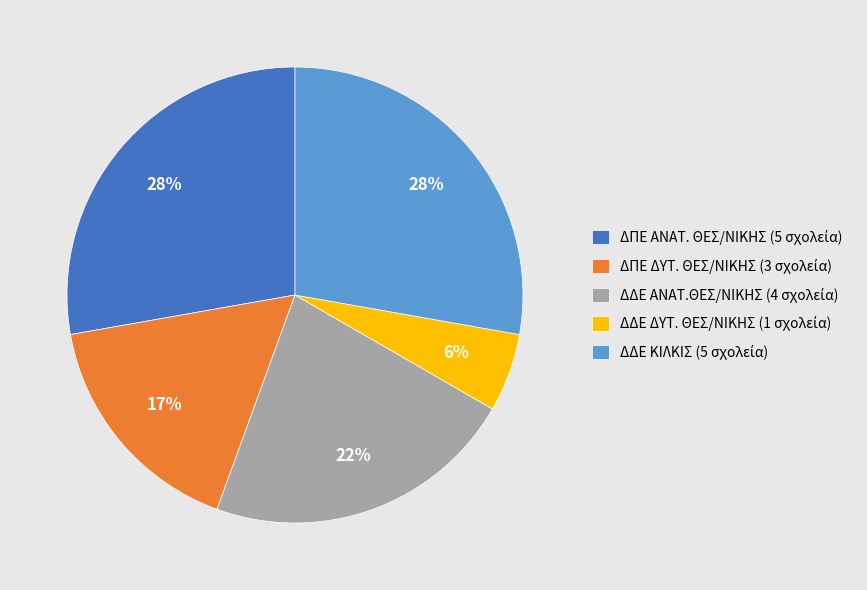

To the nearest percent, what is the difference between the largest and smallest slice percentages?

22%